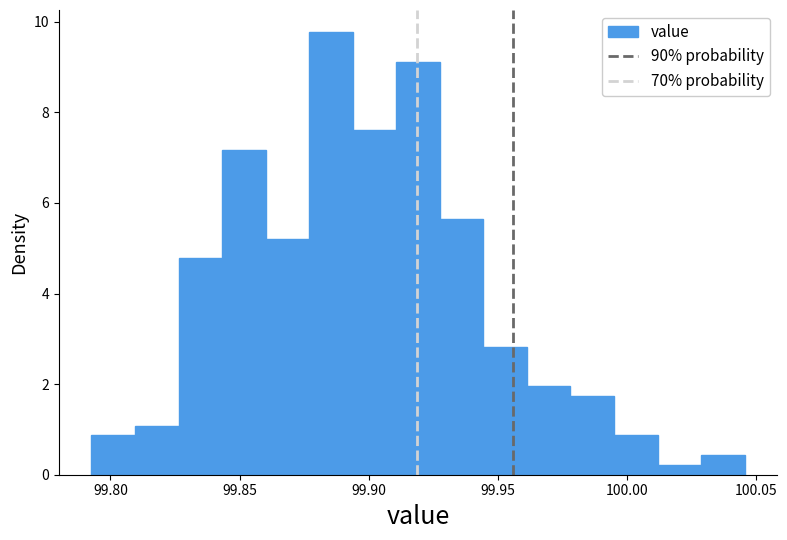

Around what value on the x-axis is the tallest bar? Give the approximate position of its centre, as read against the axis.

99.885